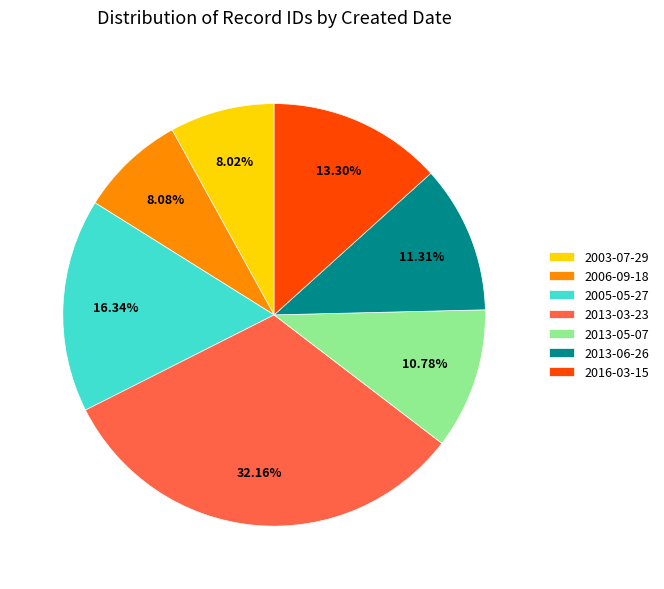

What portion of the pie excludes 2013-03-23?

67.8%